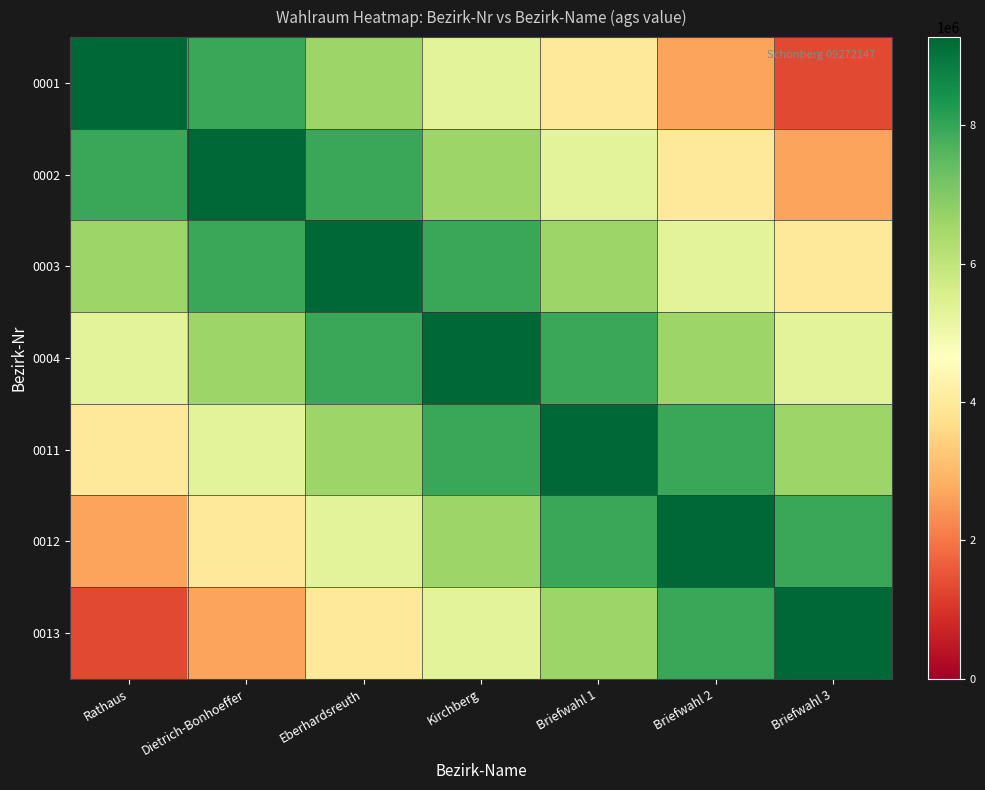

Reading left to right, extract all data points from this chart.

0001: Rathaus=9272147.0	Dietrich-Bonhoeffer=7947554.6	Eberhardsreuth=6622962.1	Kirchberg=5298369.7	Briefwahl 1=3973777.3	Briefwahl 2=2649184.9	Briefwahl 3=1324592.4
0002: Rathaus=7947554.6	Dietrich-Bonhoeffer=9272147.0	Eberhardsreuth=7947554.6	Kirchberg=6622962.1	Briefwahl 1=5298369.7	Briefwahl 2=3973777.3	Briefwahl 3=2649184.9
0003: Rathaus=6622962.1	Dietrich-Bonhoeffer=7947554.6	Eberhardsreuth=9272147.0	Kirchberg=7947554.6	Briefwahl 1=6622962.1	Briefwahl 2=5298369.7	Briefwahl 3=3973777.3
0004: Rathaus=5298369.7	Dietrich-Bonhoeffer=6622962.1	Eberhardsreuth=7947554.6	Kirchberg=9272147.0	Briefwahl 1=7947554.6	Briefwahl 2=6622962.1	Briefwahl 3=5298369.7
0011: Rathaus=3973777.3	Dietrich-Bonhoeffer=5298369.7	Eberhardsreuth=6622962.1	Kirchberg=7947554.6	Briefwahl 1=9272147.0	Briefwahl 2=7947554.6	Briefwahl 3=6622962.1
0012: Rathaus=2649184.9	Dietrich-Bonhoeffer=3973777.3	Eberhardsreuth=5298369.7	Kirchberg=6622962.1	Briefwahl 1=7947554.6	Briefwahl 2=9272147.0	Briefwahl 3=7947554.6
0013: Rathaus=1324592.4	Dietrich-Bonhoeffer=2649184.9	Eberhardsreuth=3973777.3	Kirchberg=5298369.7	Briefwahl 1=6622962.1	Briefwahl 2=7947554.6	Briefwahl 3=9272147.0